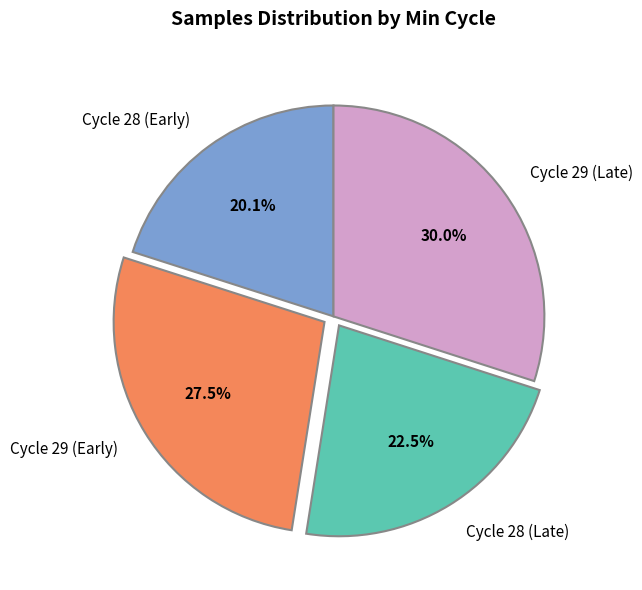

Between Cycle 28 (Early) and Cycle 28 (Late), which is larger?

Cycle 28 (Late)